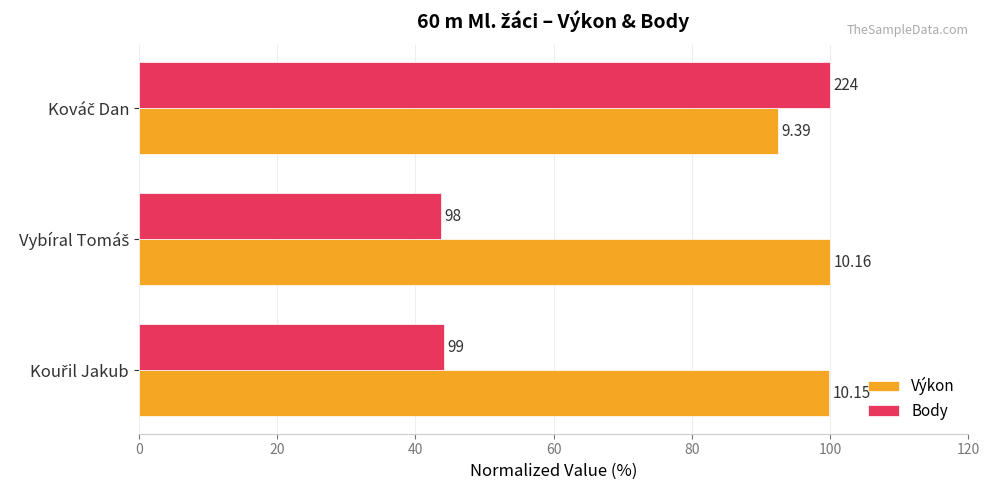

What are all the series names shown in the legend?

Výkon, Body